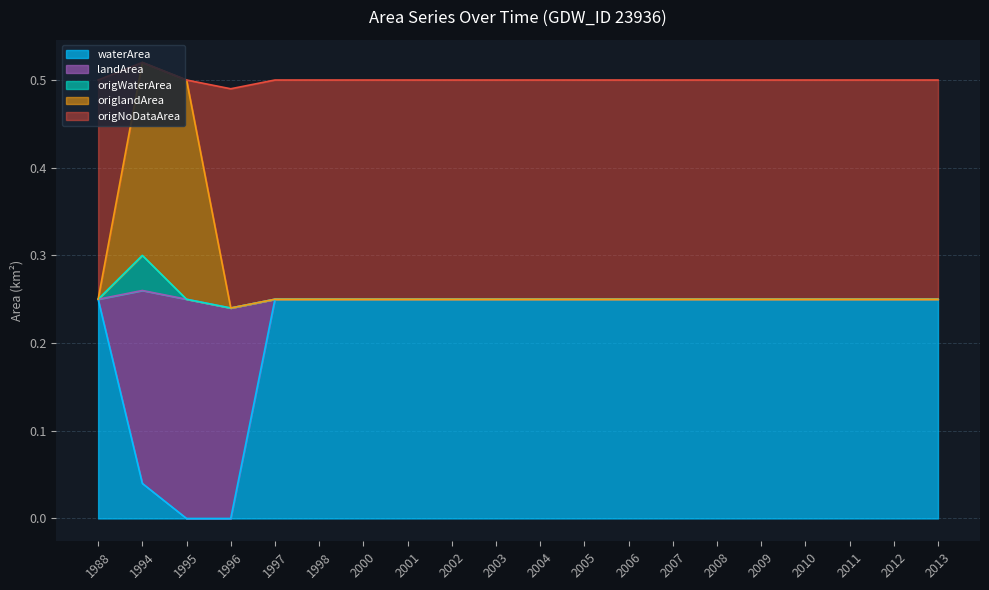

The waterArea series shows 0.1 at 2006. True or false?

False